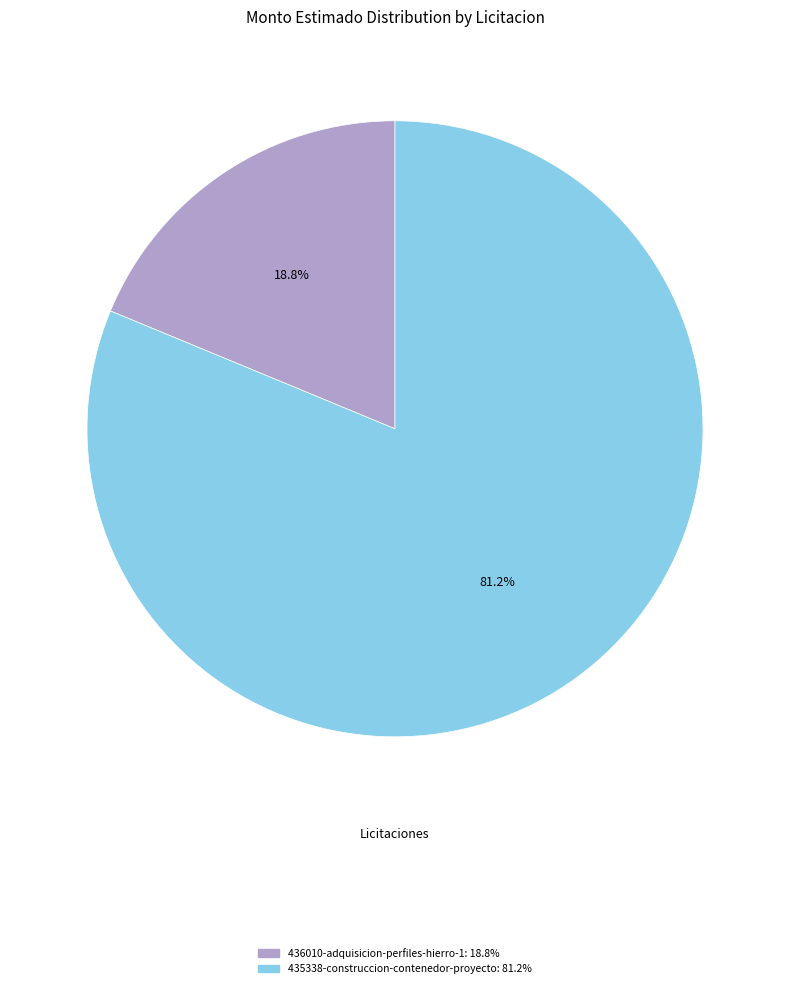

Count the number of slices in the pie.

2